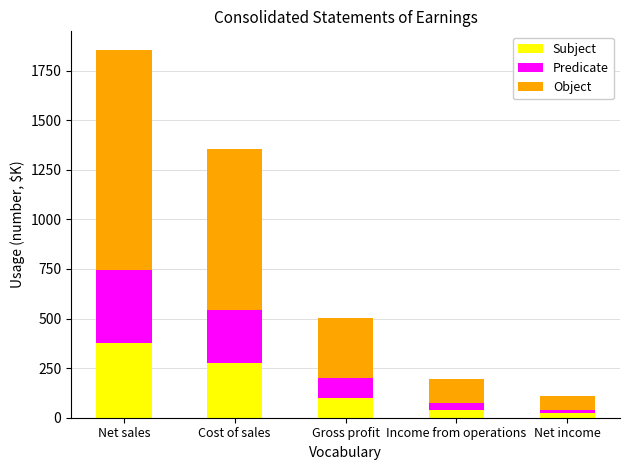

The value of Subject at Income from operations is 40.0. True or false?

True